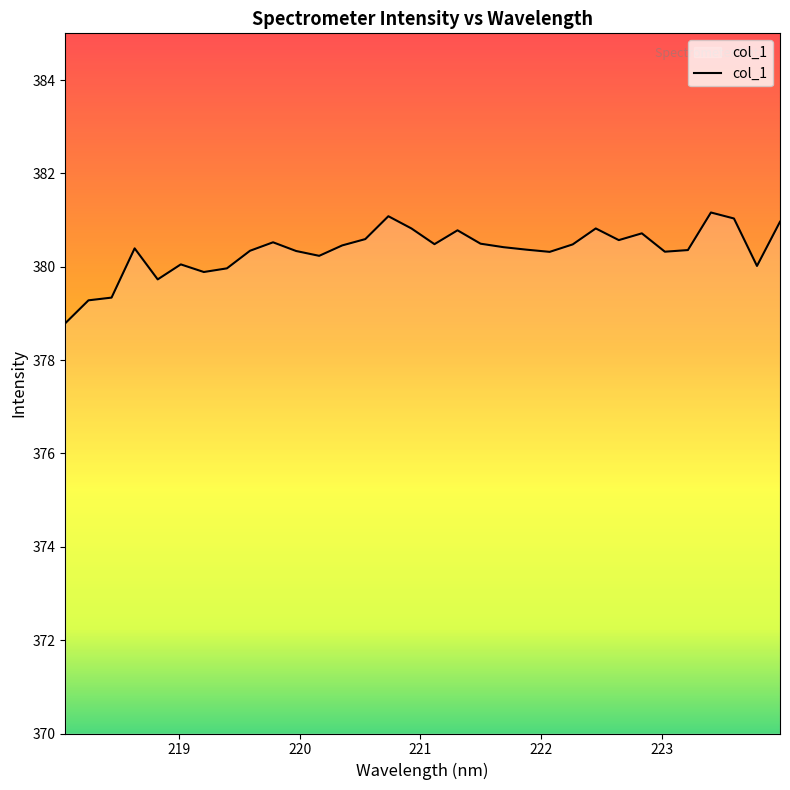

What is the minimum value shown in the chart?

378.8